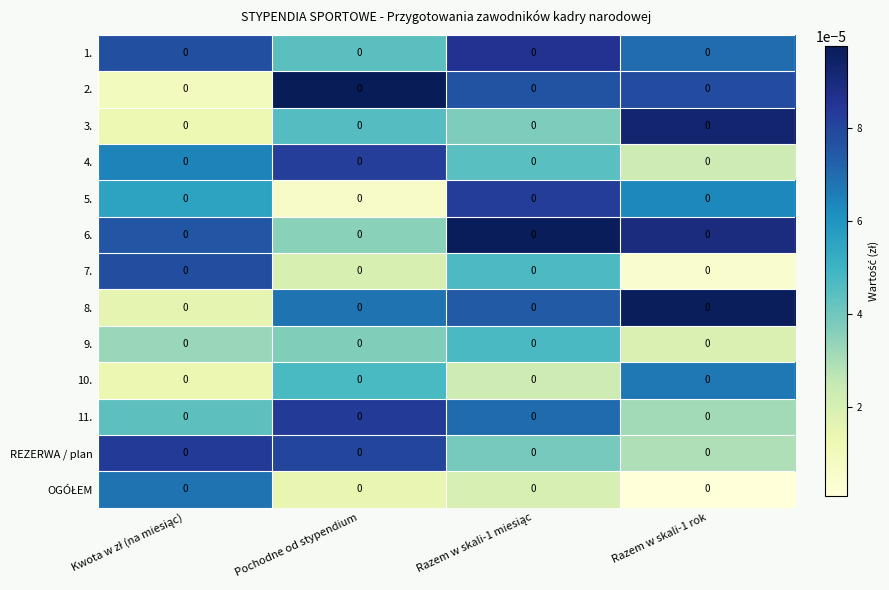

At which category is the sum across all series the highest?

Razem w skali-1 miesiąc